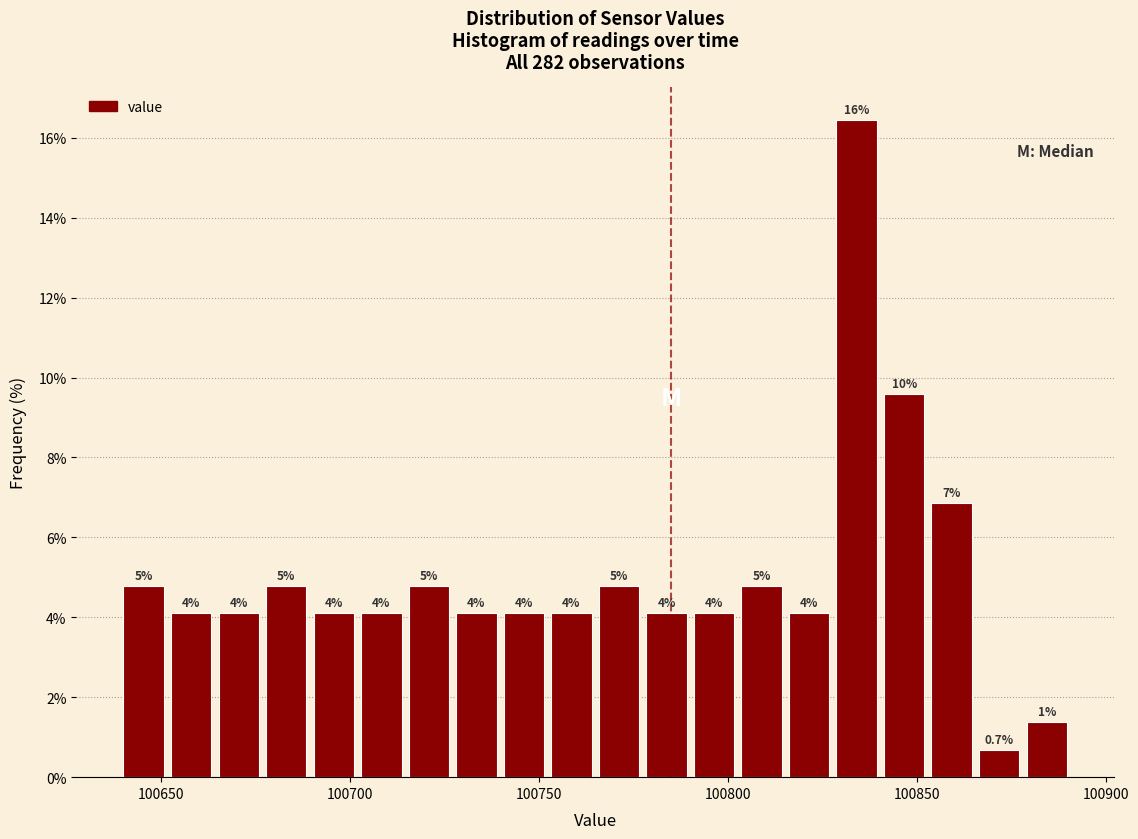

Around what value on the x-axis is the tallest bar? Give the approximate position of its centre, as read against the axis.

100835